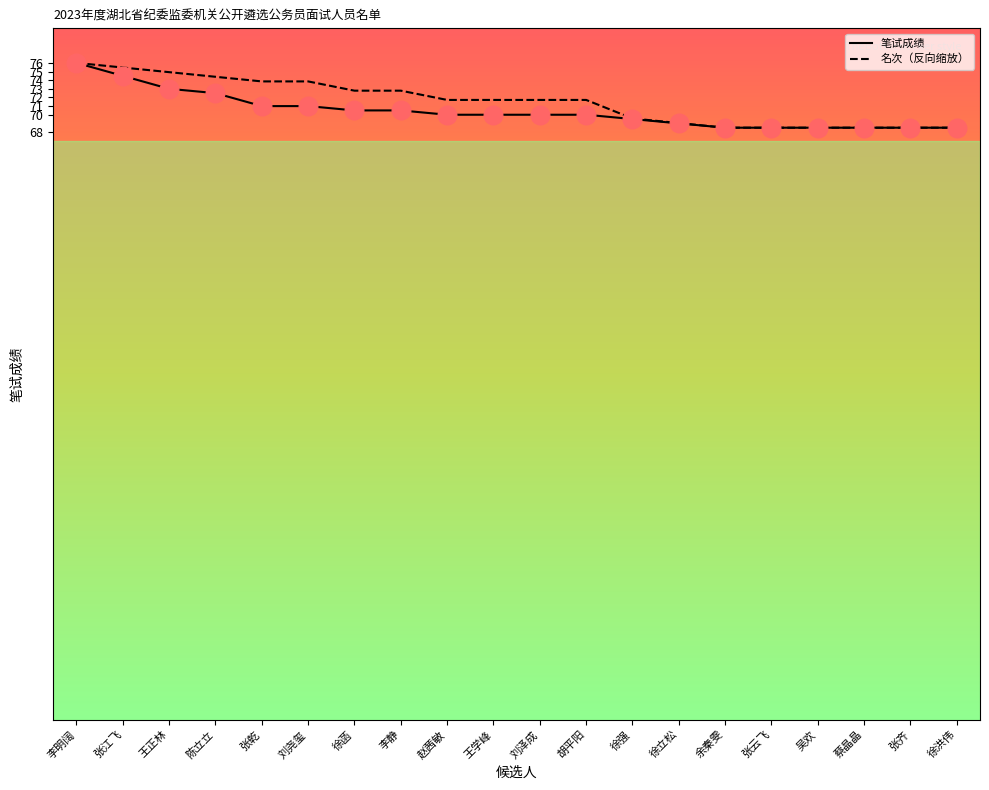

Which series contains the highest Y value?

笔试成绩